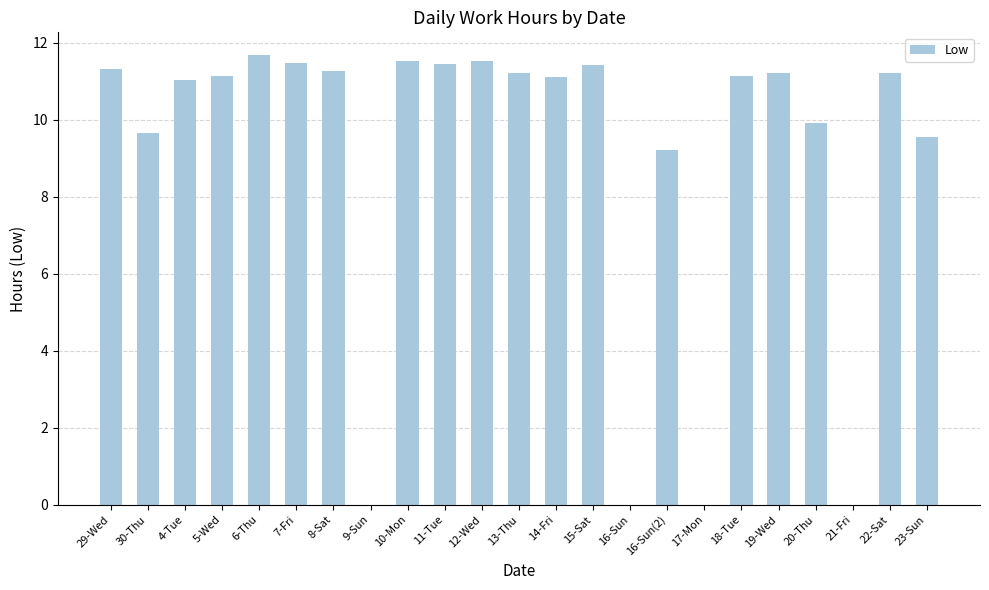

What is the sum of all values?

207.9